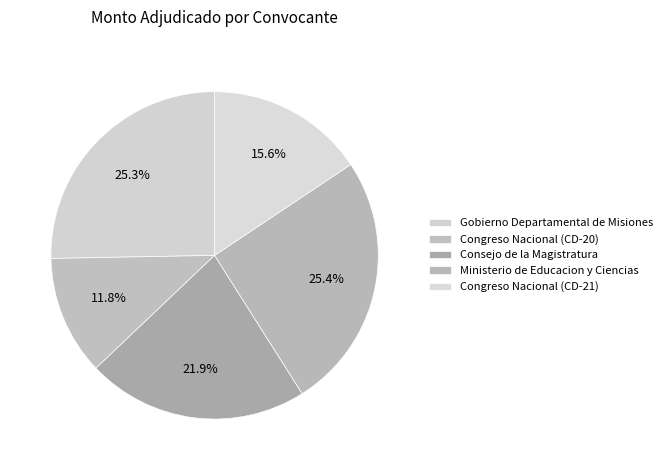

How many segments does this pie chart have?

5